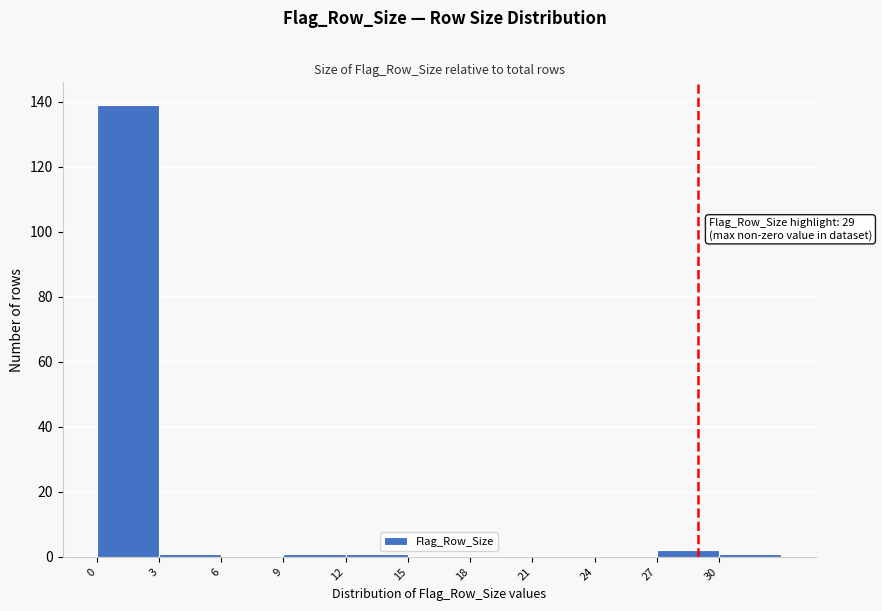

Over which range of the x-axis is the bar tallest?

0 to 3